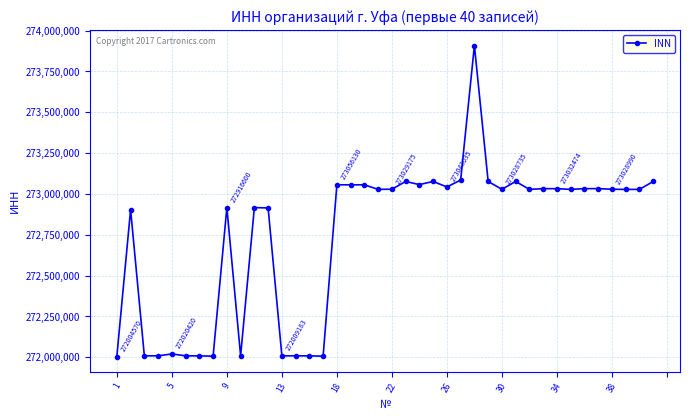

True or false: the data has more than 1 interior local peaks.

True